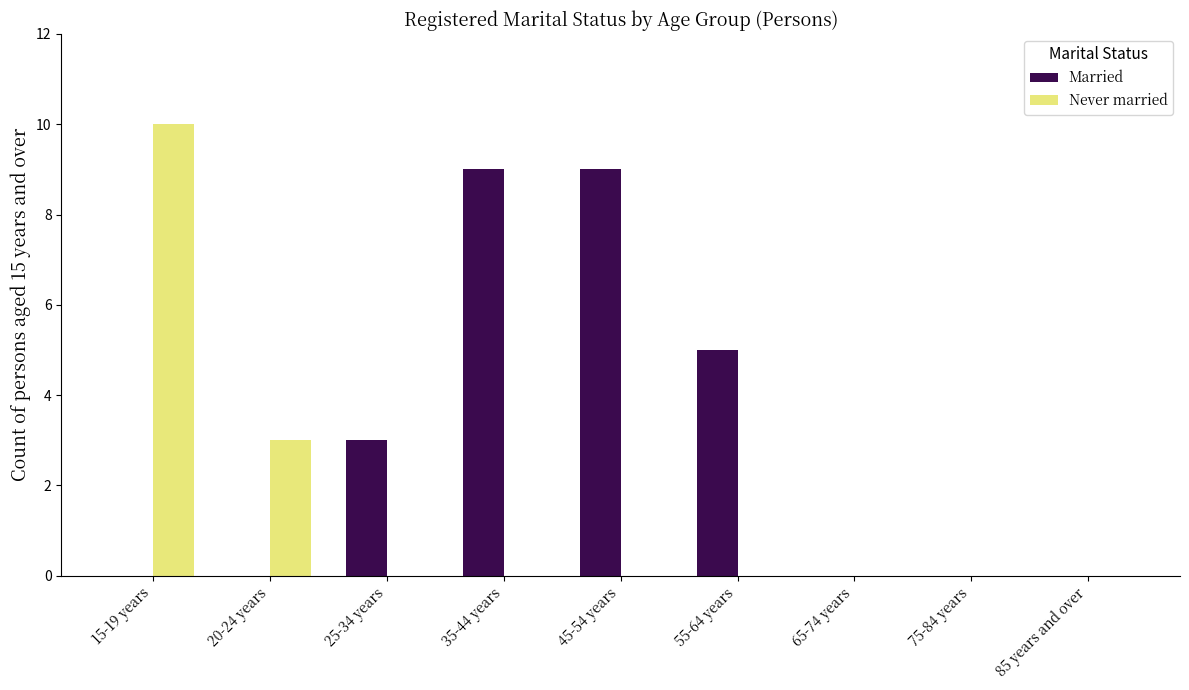

What is the highest value of the Never married series?

10